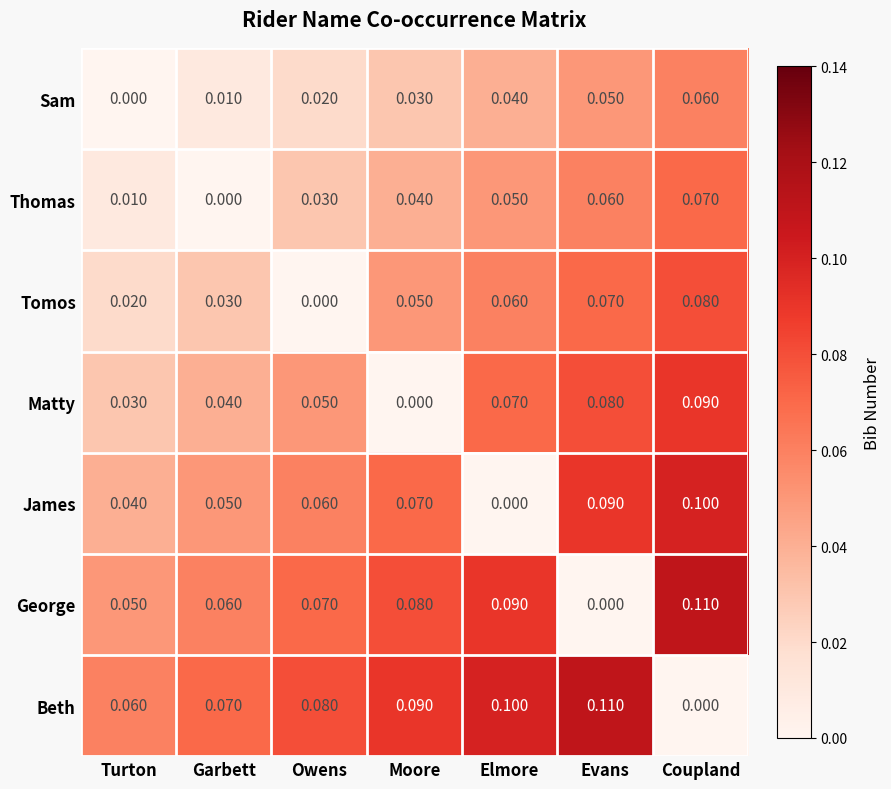

At which label does Sam reach its peak?

Coupland